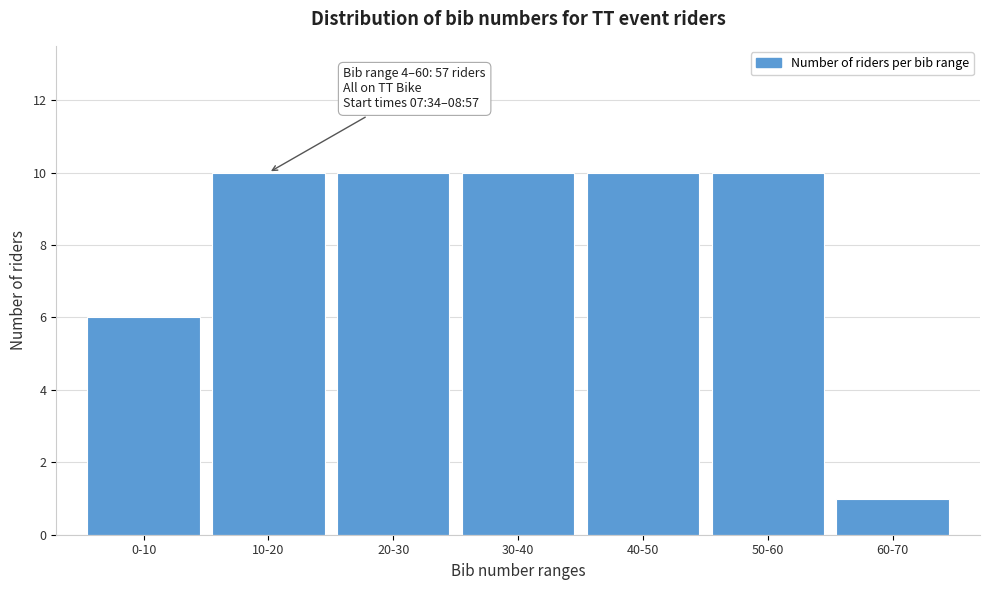

Reading left to right, transcribe all the data shown in this chart.

6	10	10	10	10	10	1